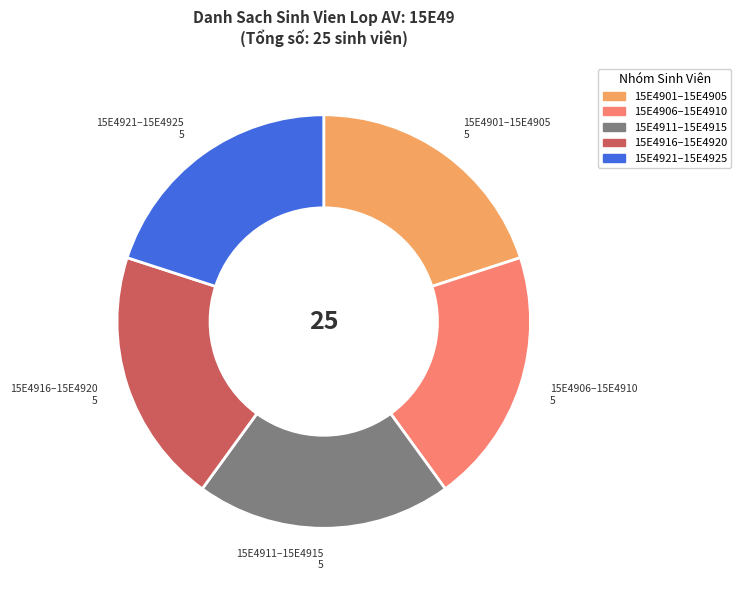

Count the number of slices in the pie.

5